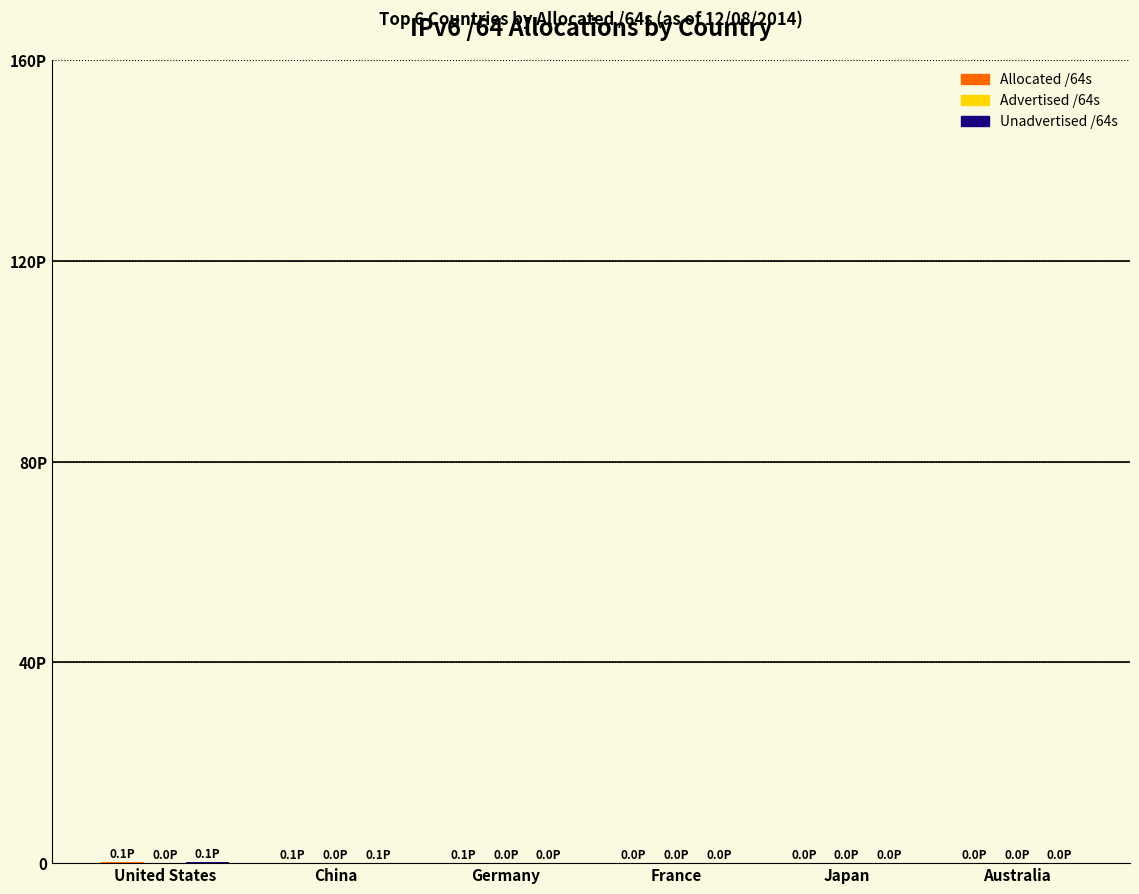

Is the value of Unadvertised /64s at Australia greater than the value of Allocated /64s at Germany?

No